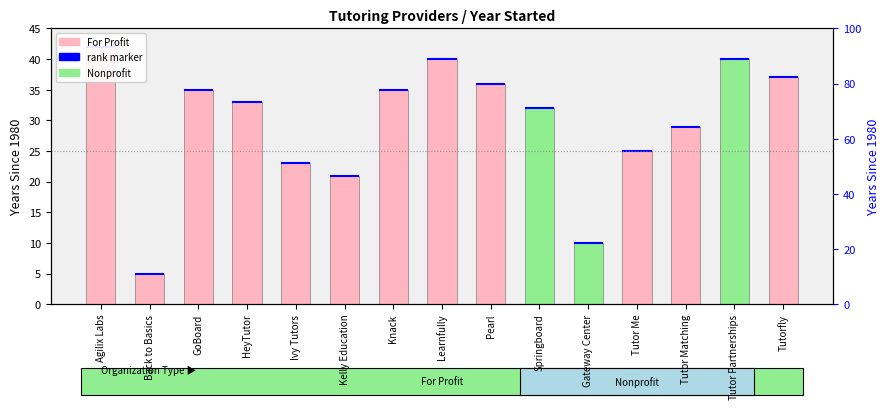

Rank the categories by value from highest to lowest.

Agilix Labs, Learnfully, Tutor Partnerships, Tutorfly, Pearl, GoBoard, Knack, HeyTutor, Springboard, Tutor Matching, Tutor Me, Ivy Tutors, Kelly Education, Gateway Center, Back to Basics